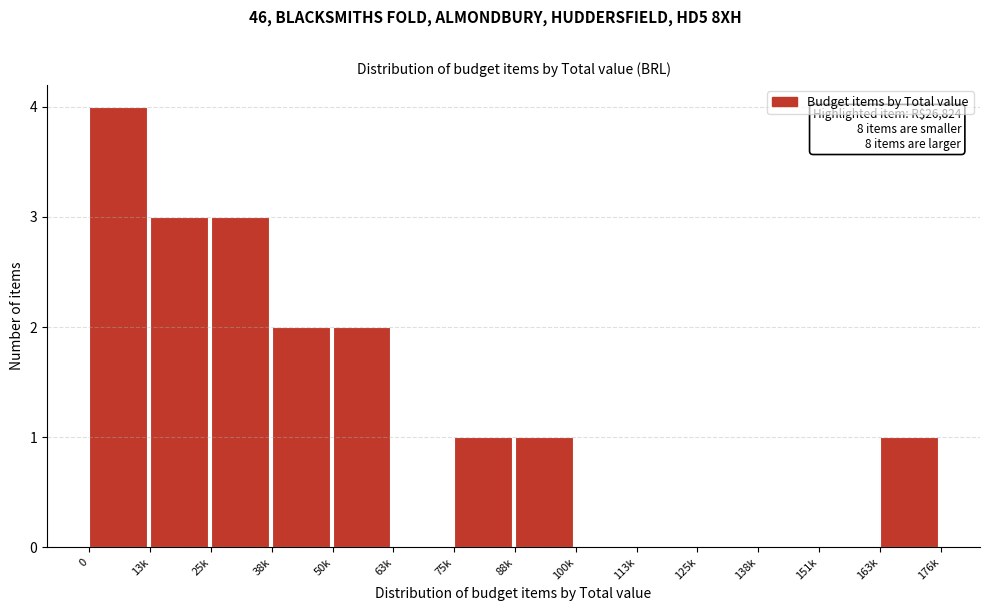

Reading right to left, transcribe all the data shown in this chart.

163k=1	151k=0	138k=0	125k=0	113k=0	100k=0	88k=1	75k=1	63k=0	50k=2	38k=2	25k=3	13k=3	0=4